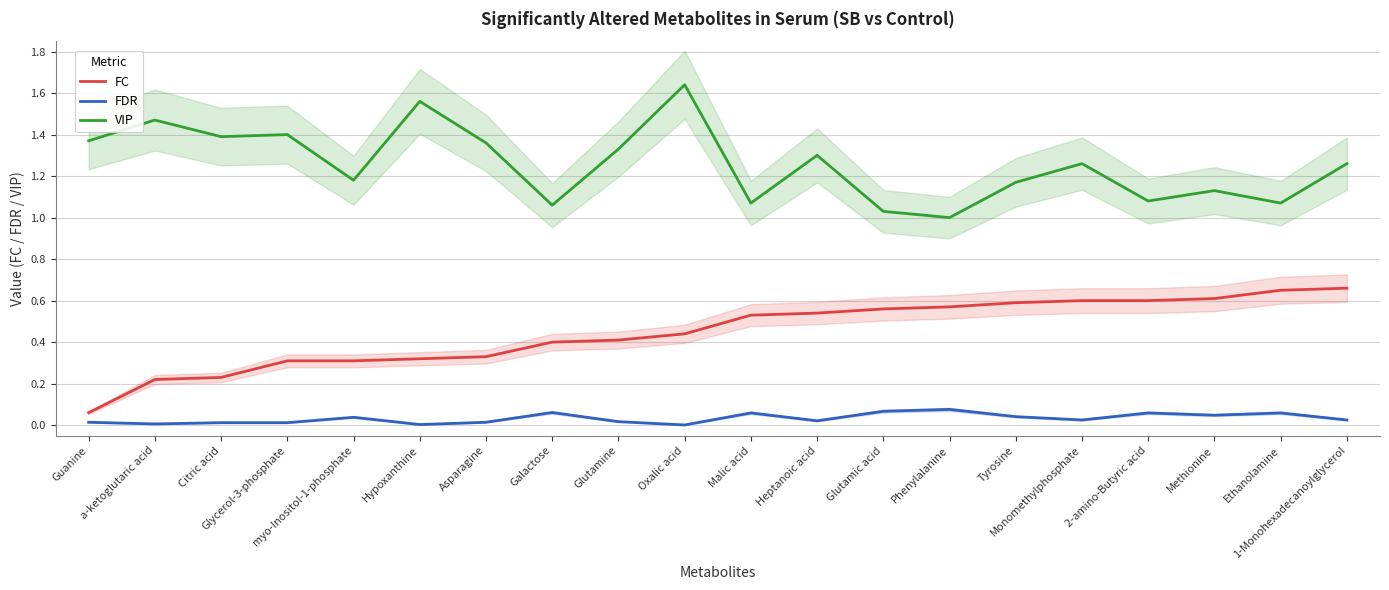

True or false: VIP and FC cross at least once.

False